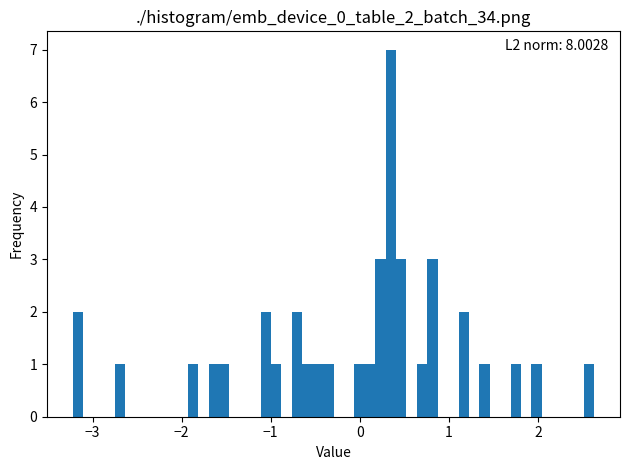

Around what value on the x-axis is the tallest bar? Give the approximate position of its centre, as read against the axis.

0.3